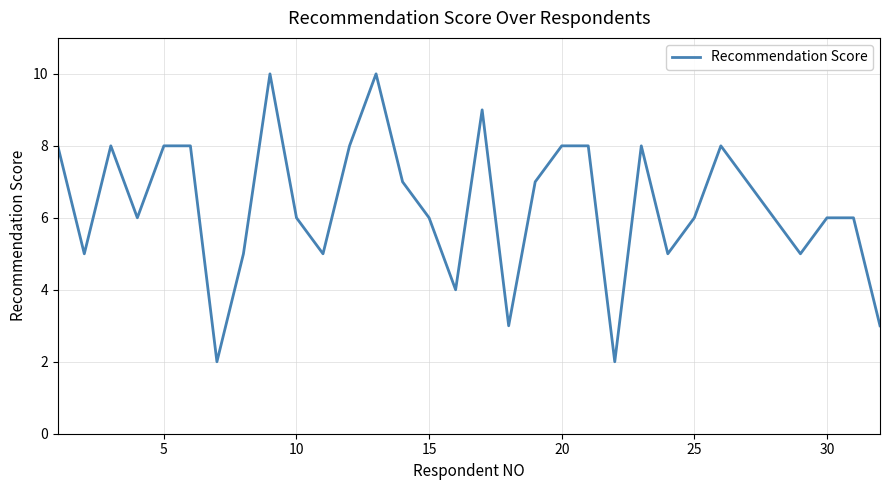

What is the maximum value shown in the chart?

10